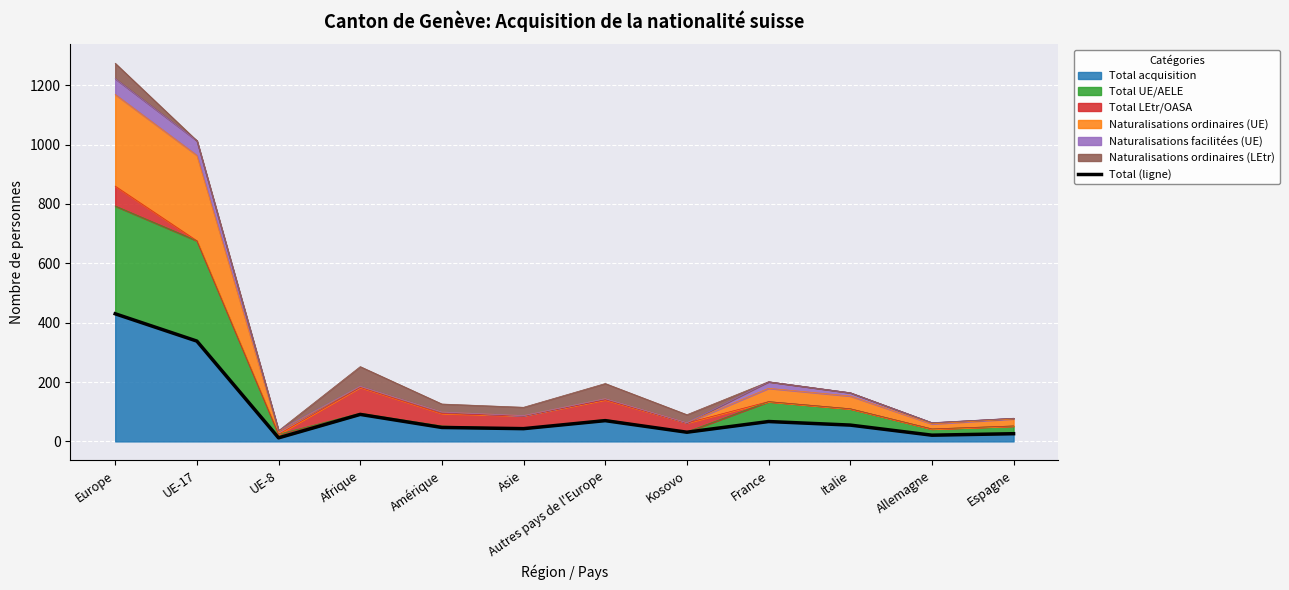

Reading right to left, extract all data points from this chart.

Espagne=26	Allemagne=21	Italie=55	France=67	Kosovo=31	Autres pays de l'Europe=70	Asie=43	Amérique=47	Afrique=91	UE-8=12	UE-17=338	Europe=430